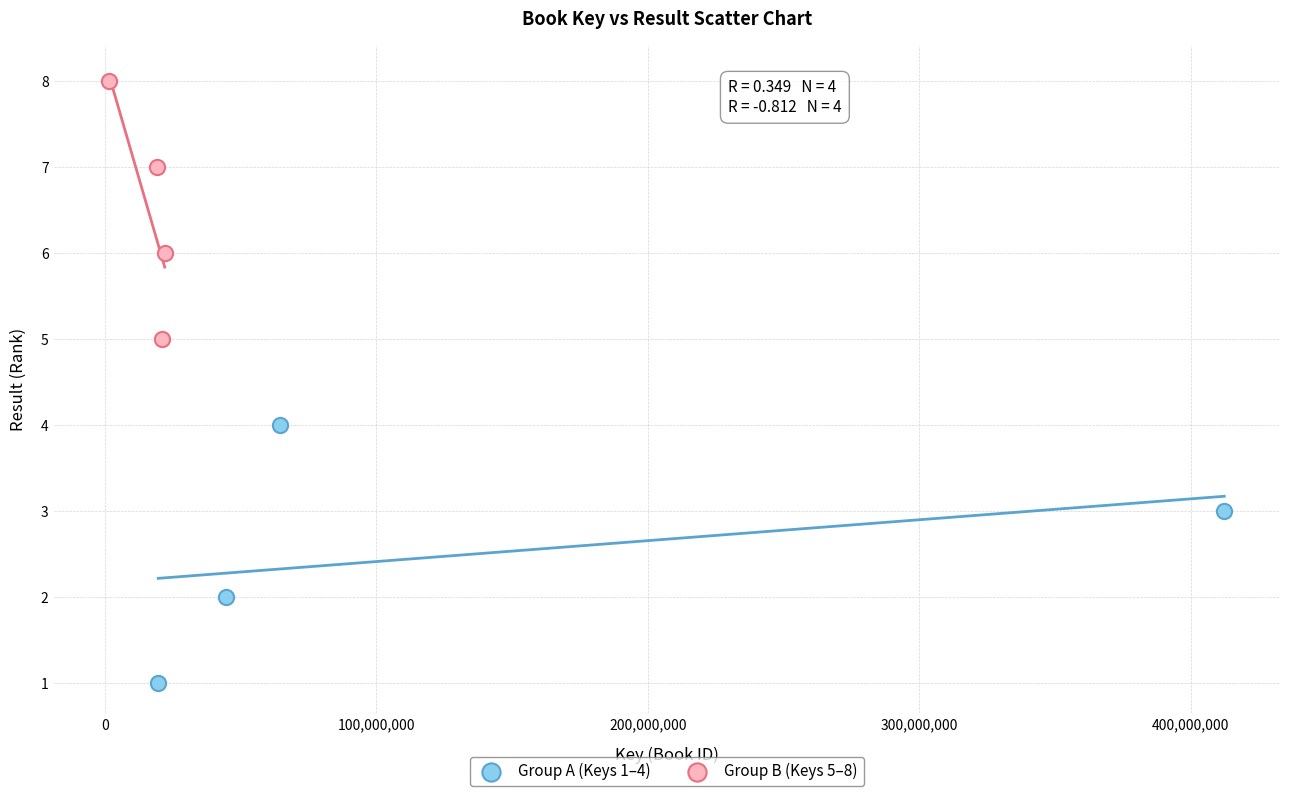

Which series contains the highest Y value?

Group B (Keys 5–8)